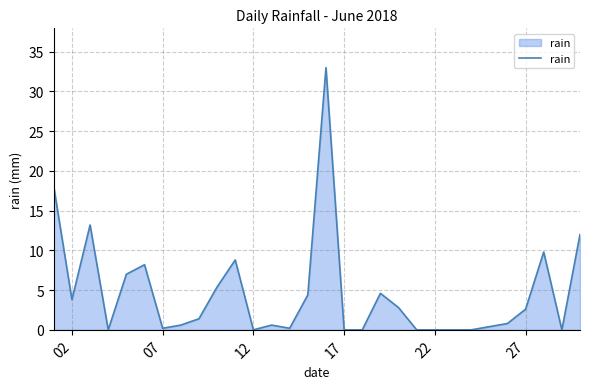

What is the maximum value shown in the chart?

33.0